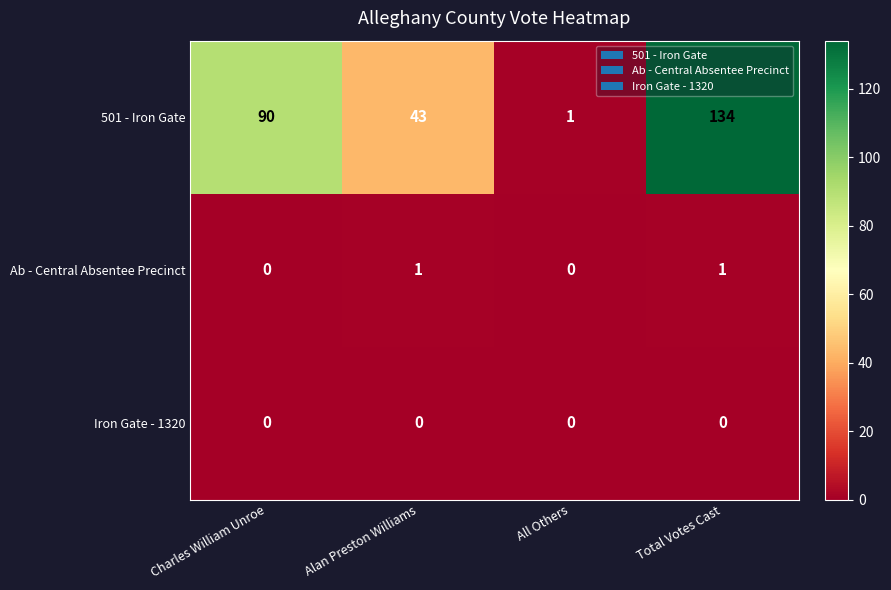

What is the difference between the maximum and second lowest values in the 501 - Iron Gate series?

91